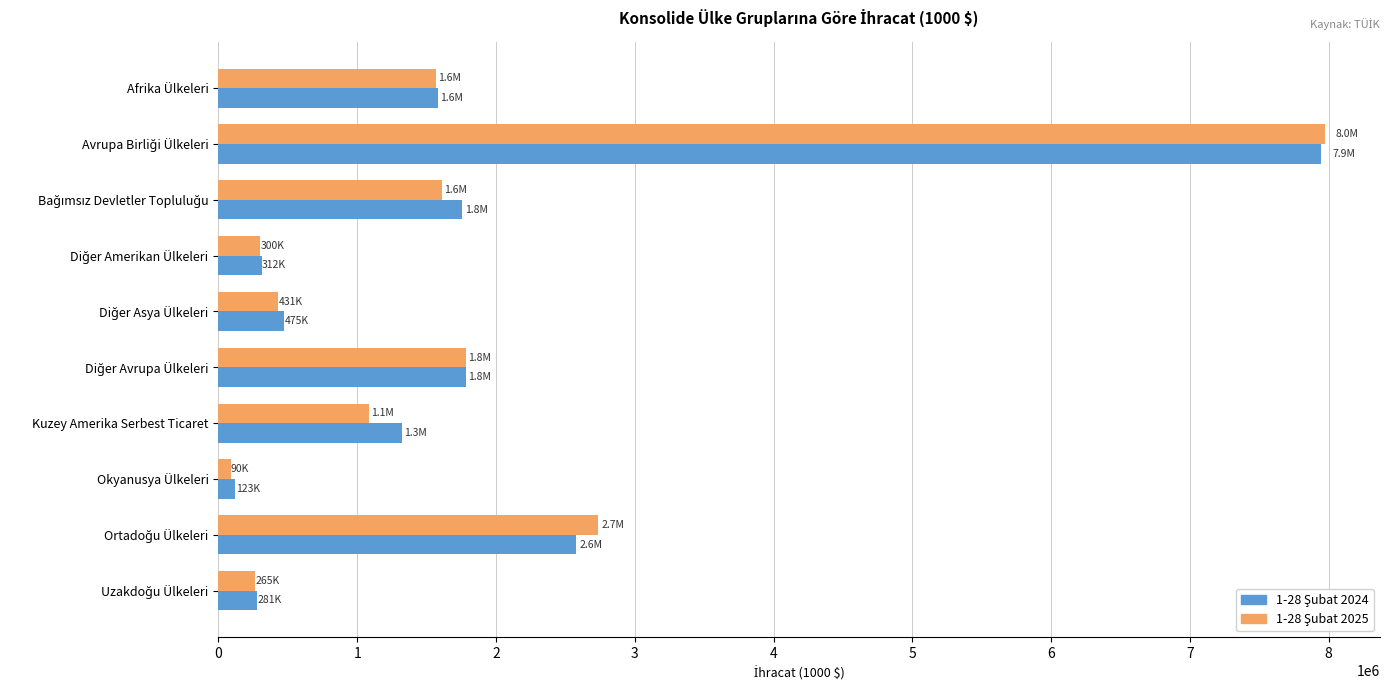

How many series are shown in this chart?

2